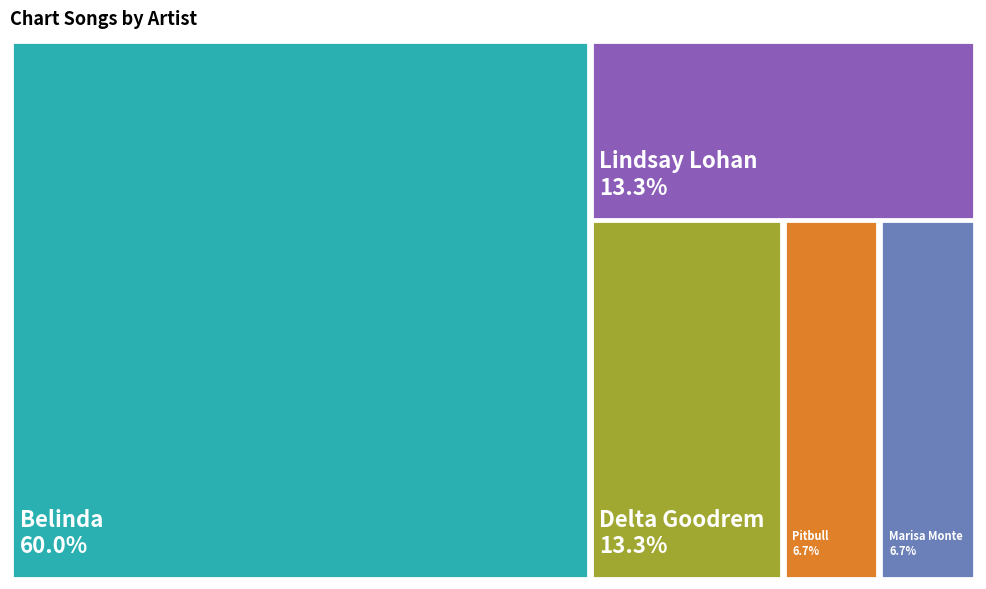

What percentage is the Delta Goodrem slice, to the nearest percent?

13%